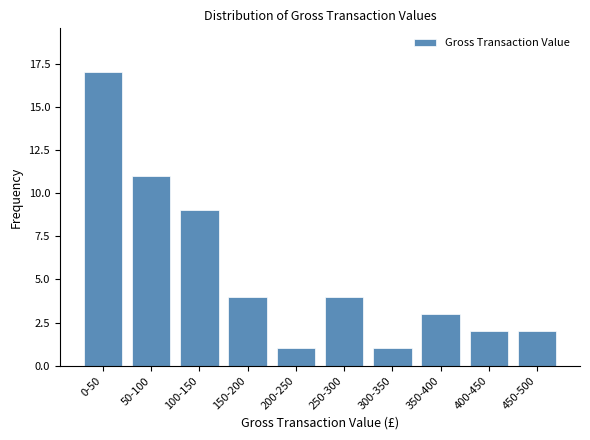

Reading right to left, what are all the values shown in this chart?

450-500=2	400-450=2	350-400=3	300-350=1	250-300=4	200-250=1	150-200=4	100-150=9	50-100=11	0-50=17